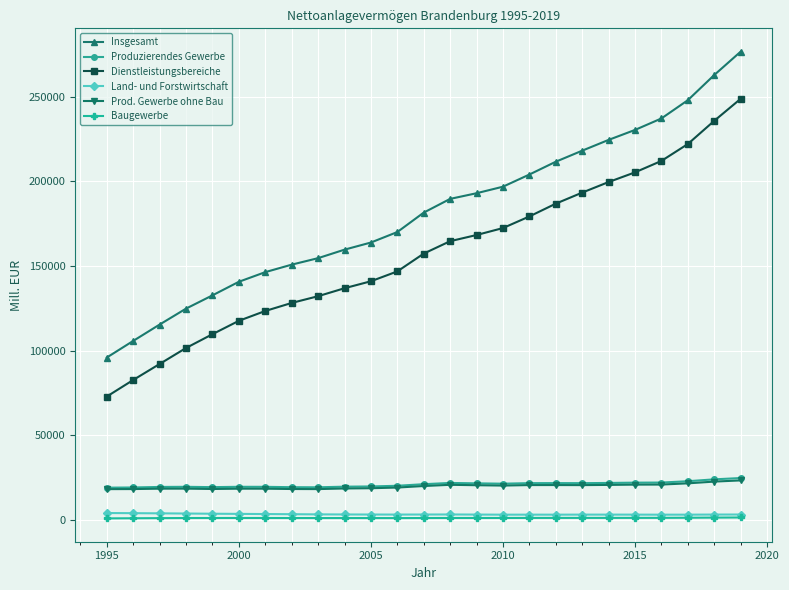

Which series has the largest range (max minus min)?

Insgesamt